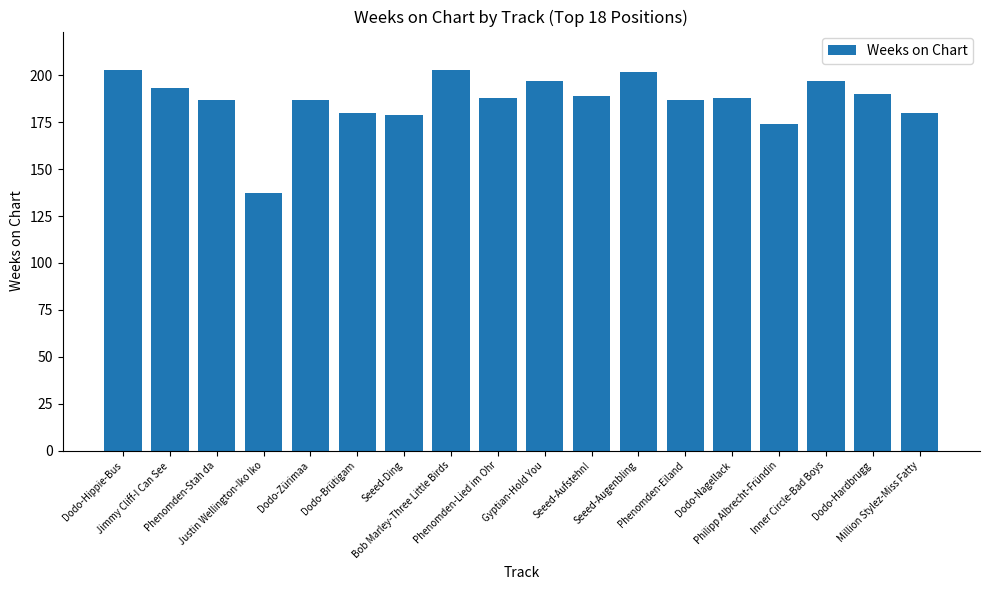

What is the change in value from Bob Marley-Three Little Birds to Inner Circle-Bad Boys?

-6